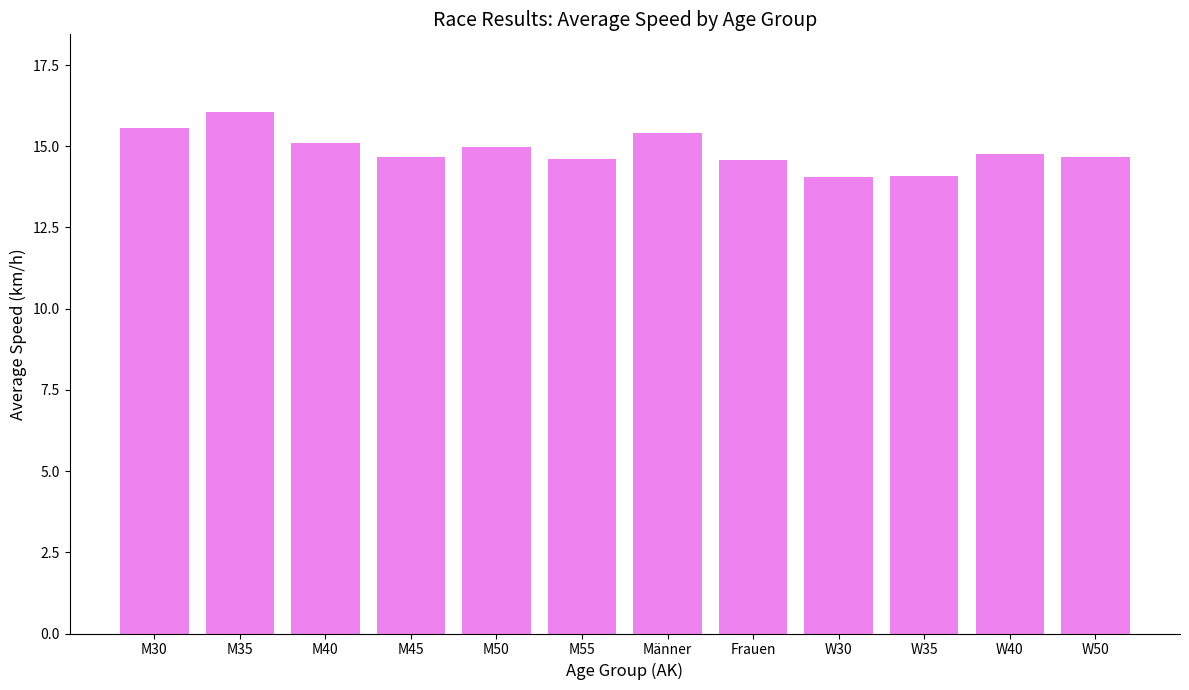

The value at Frauen is 14.6. True or false?

True